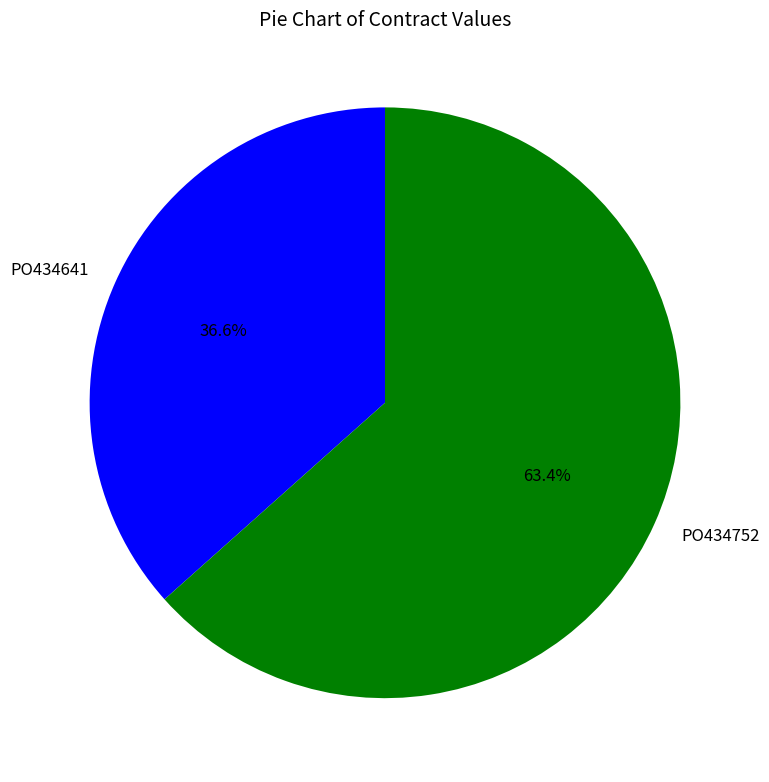

Which slice represents more than half of the pie?

PO434752